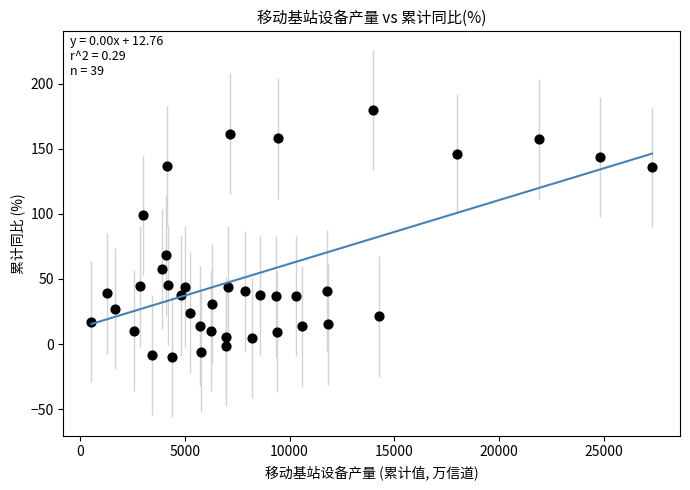

What is the range of X values (max minus min)?

26728.1